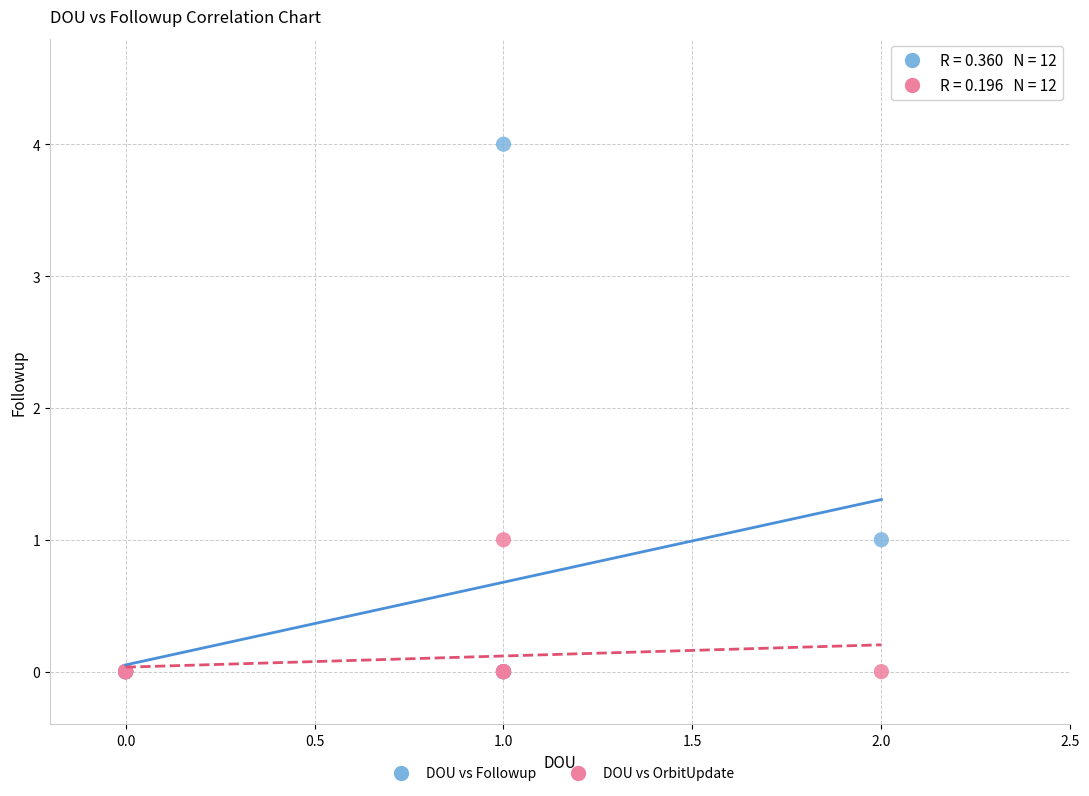

What are all the series names shown in the legend?

DOU vs Followup, DOU vs OrbitUpdate